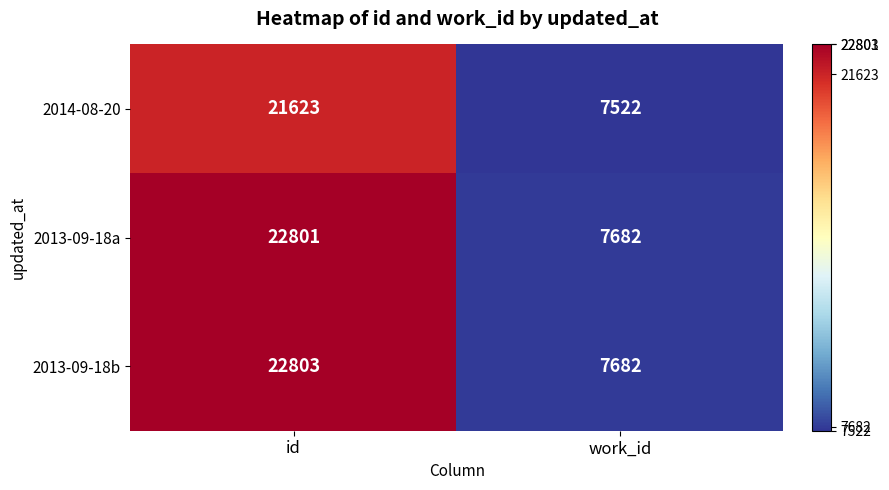

At which category does the chart reach its minimum across all series?

work_id